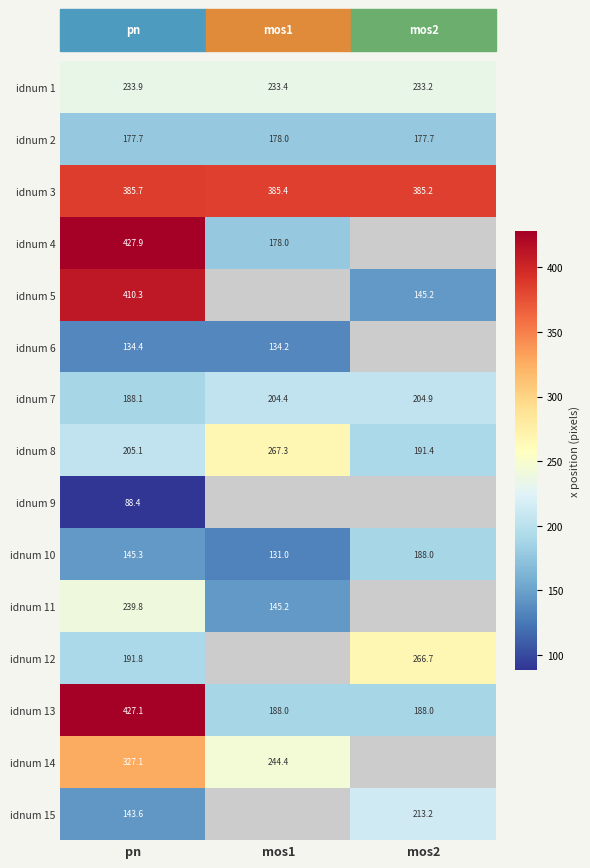

Is the value of idnum 5 at mos2 greater than the value of idnum 7 at mos1?

No